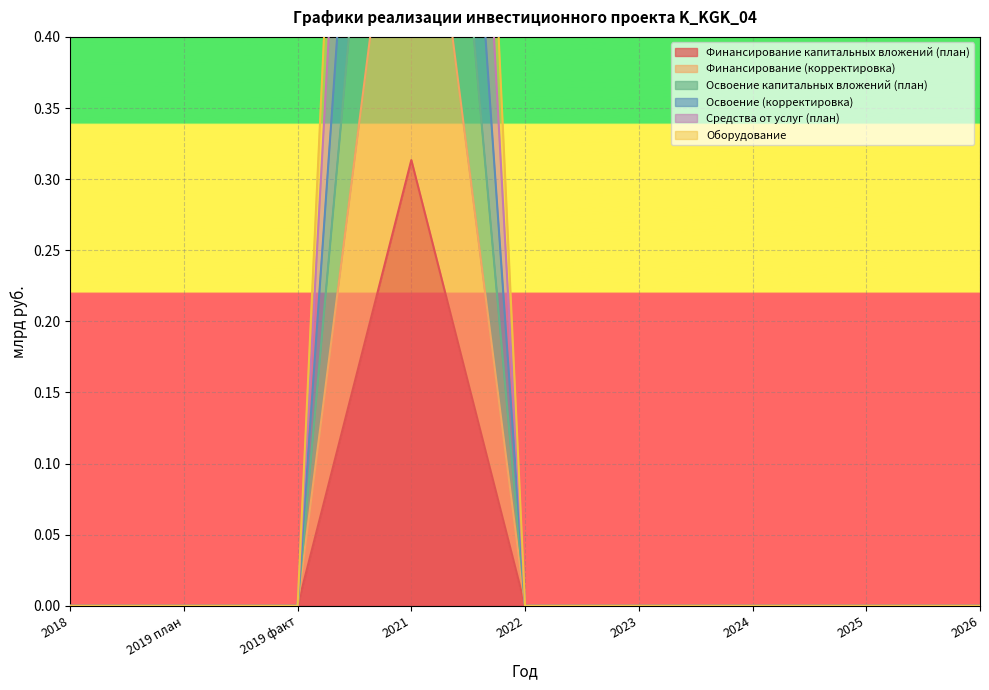

How many data points does each series have?

9